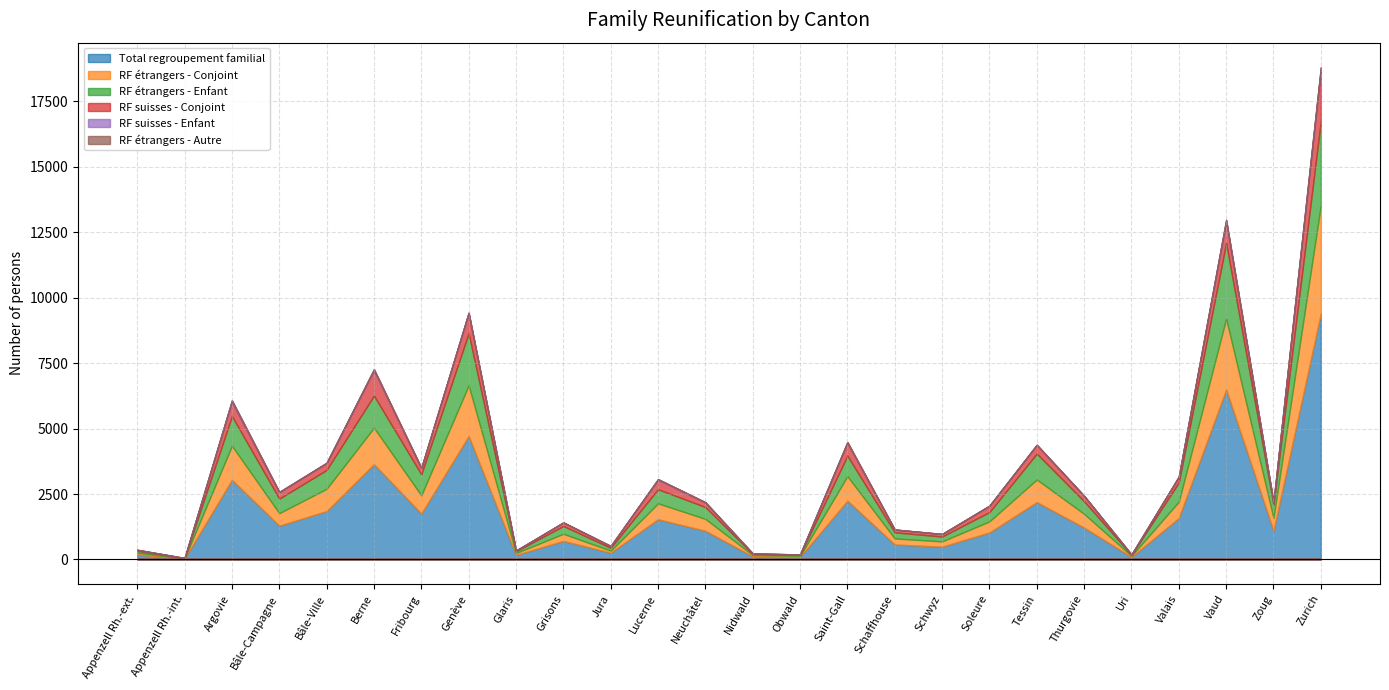

Is it true that Total regroupement familial equals 3593 at Tessin?

False